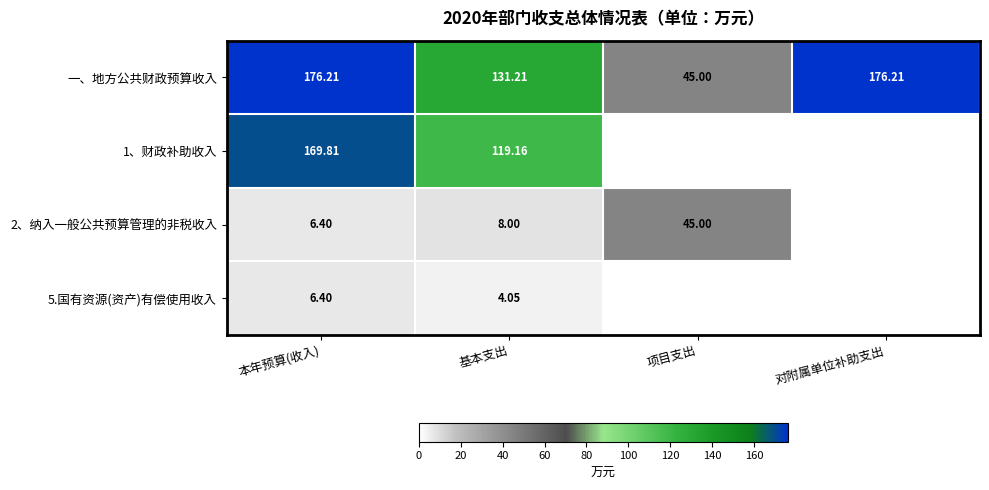

At which category is the sum across all series the highest?

本年预算(收入)